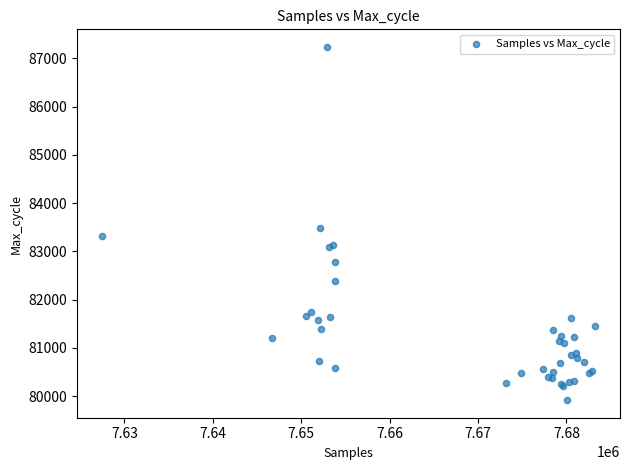

What Y value in the scatter plot is closest to 83575?

83479